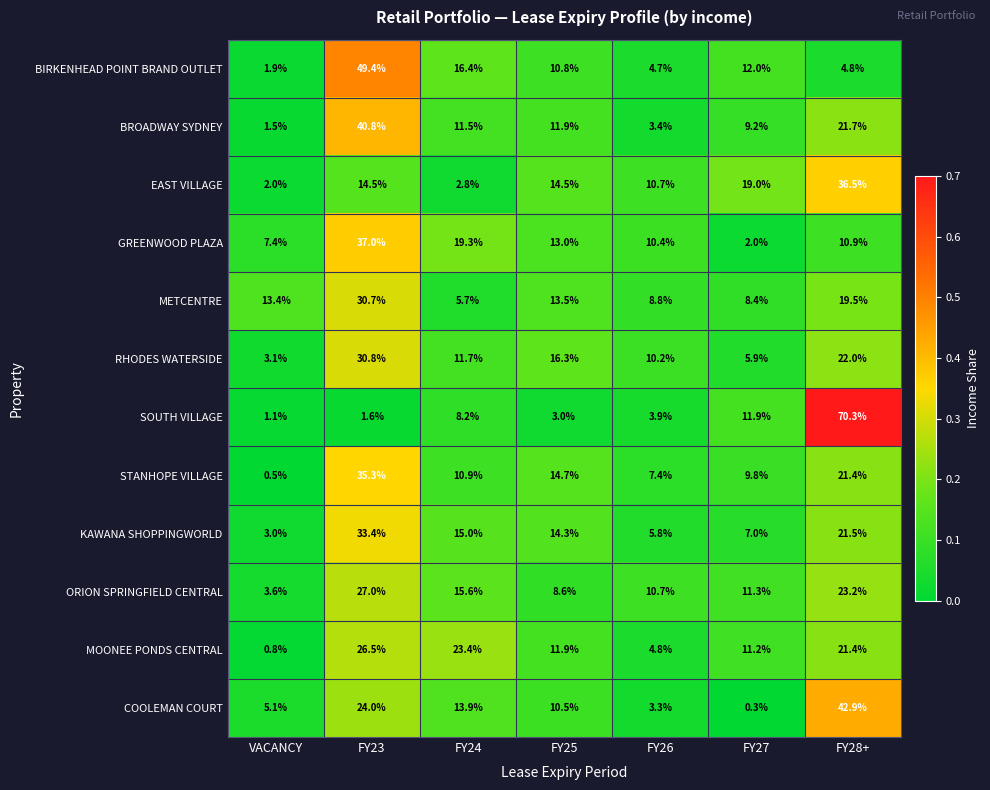

What is the maximum value for GREENWOOD PLAZA?

37.0